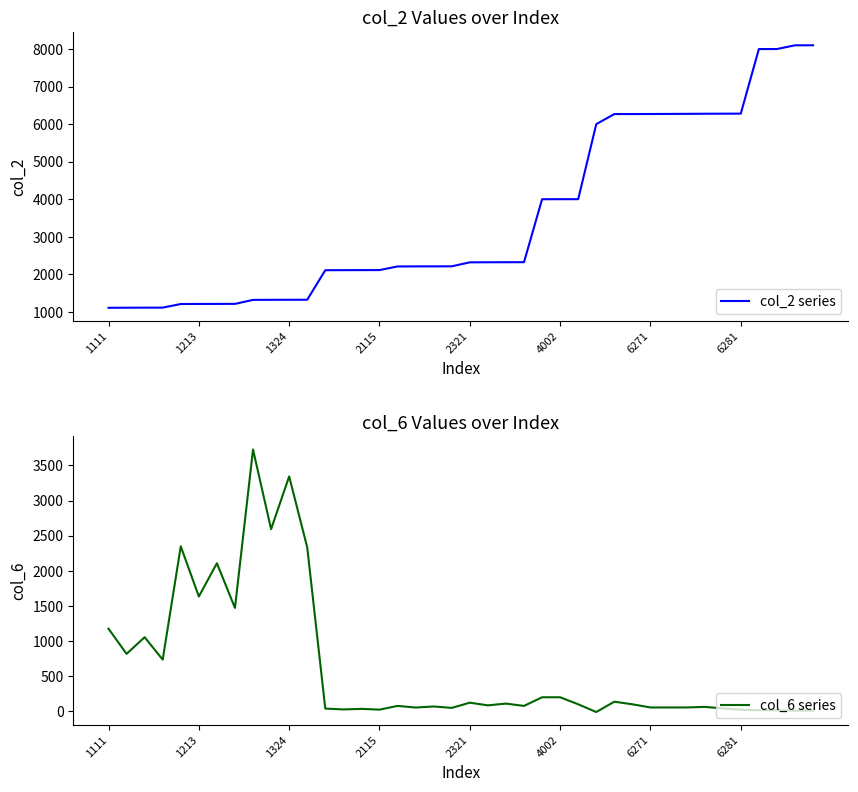

How many series are shown in this chart?

2